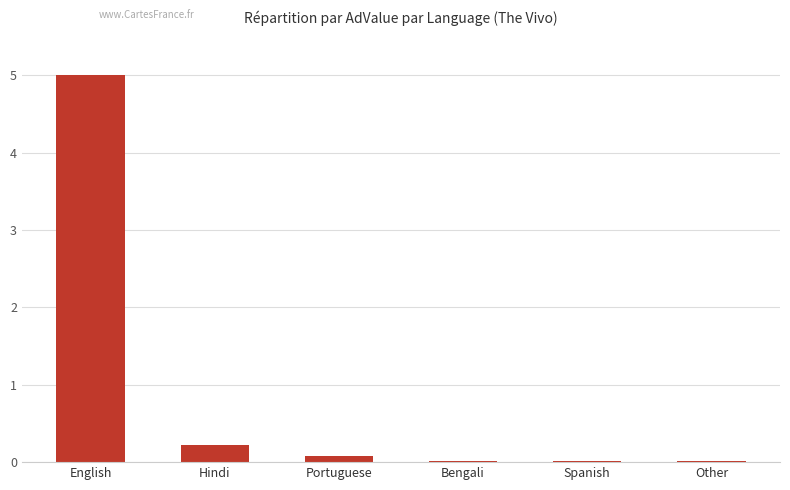

How many distinct data groups are displayed?

1